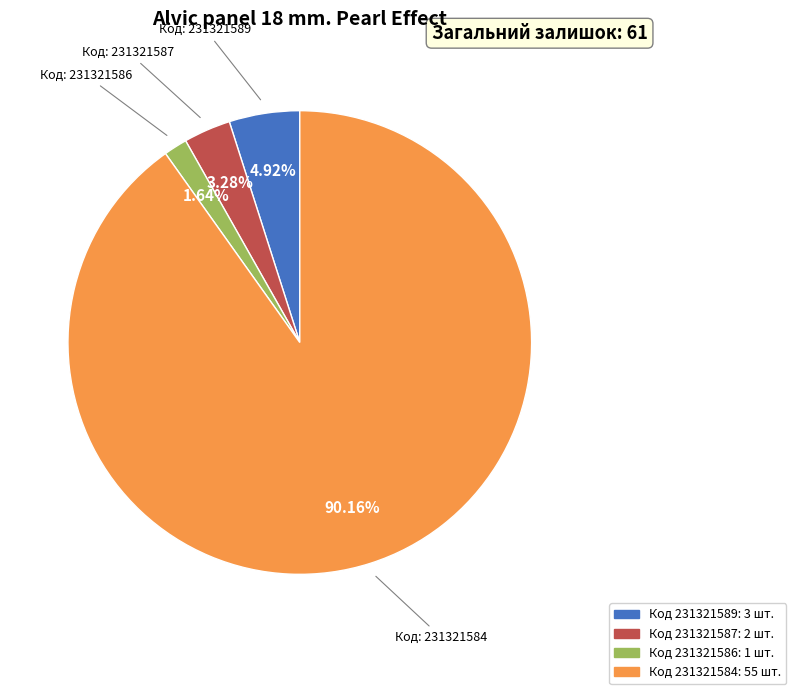

Is there a majority slice in this chart?

Yes